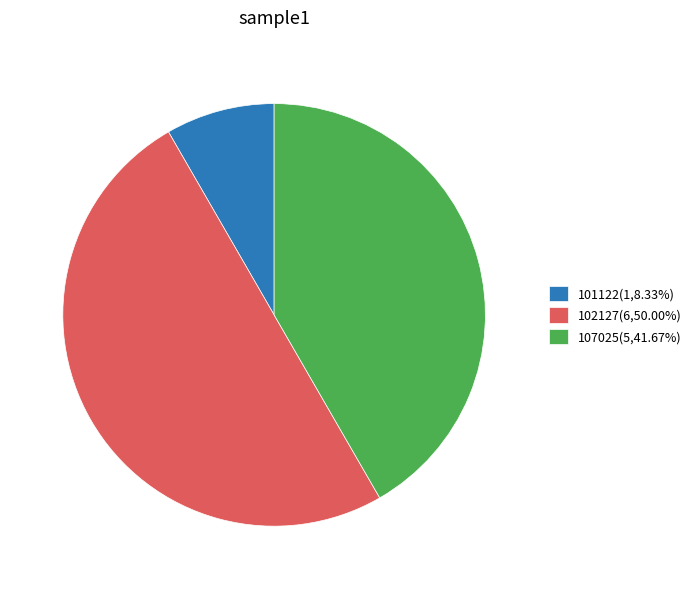

True or false: 107025 accounts for 33% of the total.

False